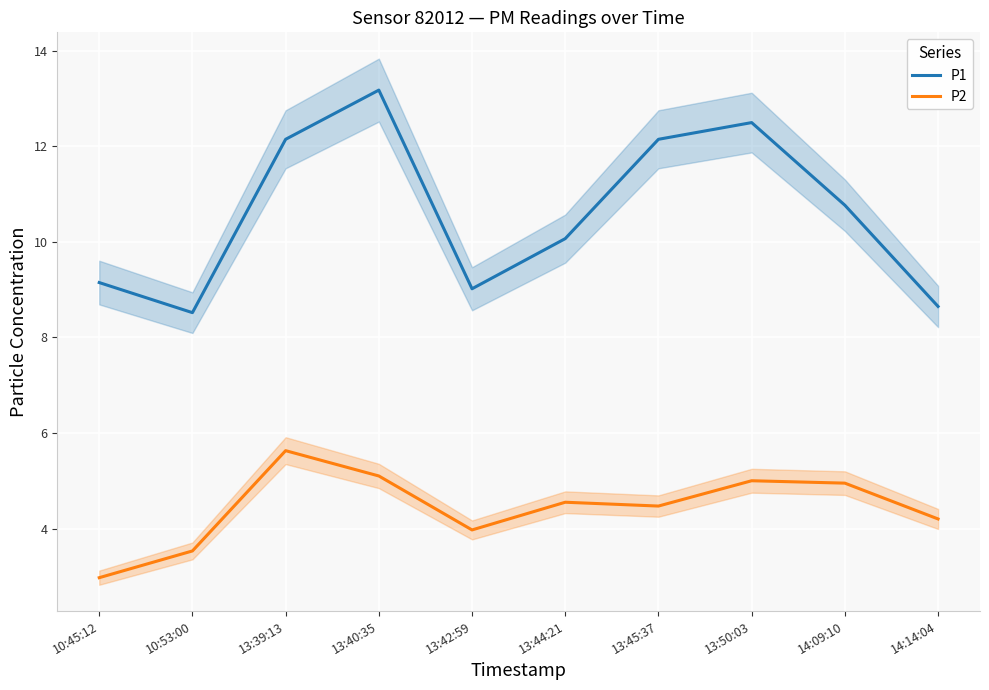

Rank the categories by P1 value from highest to lowest.

13:40:35, 13:50:03, 13:39:13, 13:45:37, 14:09:10, 13:44:21, 10:45:12, 13:42:59, 14:14:04, 10:53:00